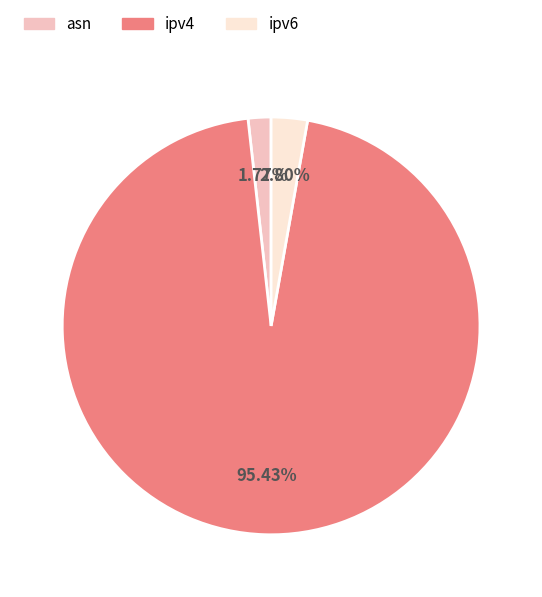

Combined, do ipv6 and asn account for over 50%?

No